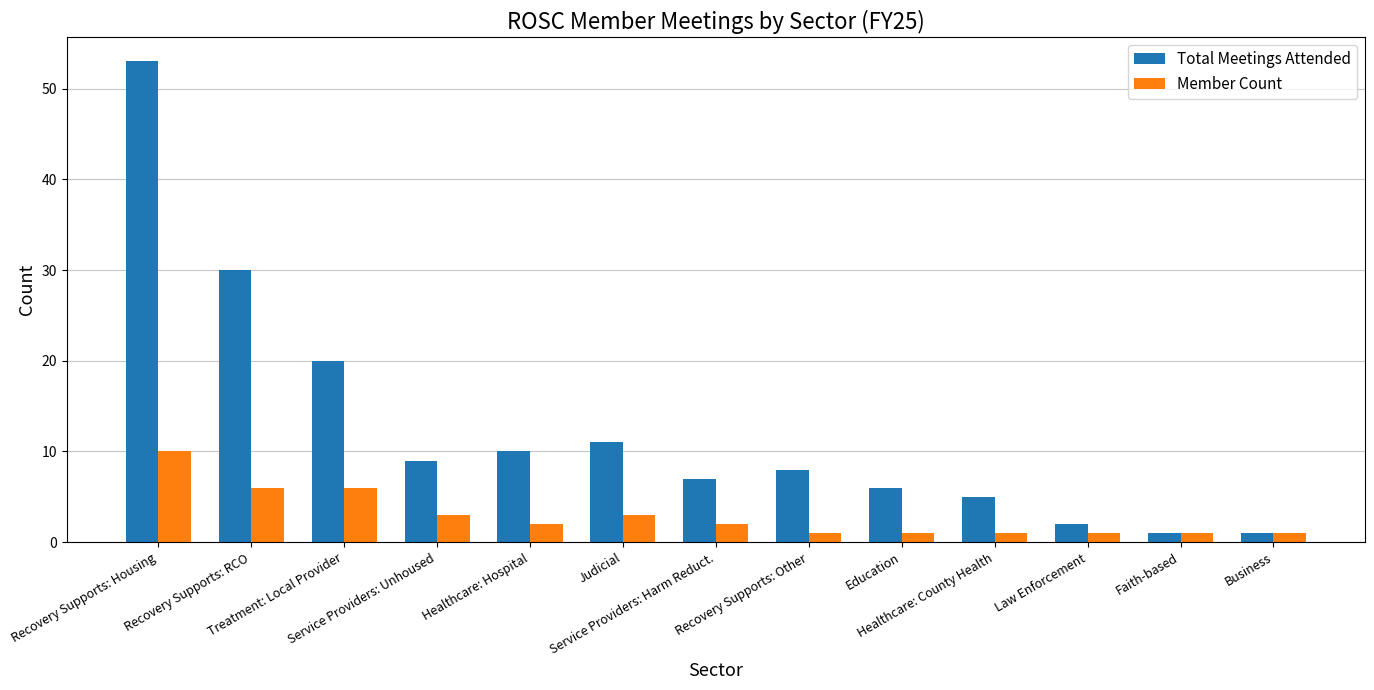

How many bars are there in each group?

2